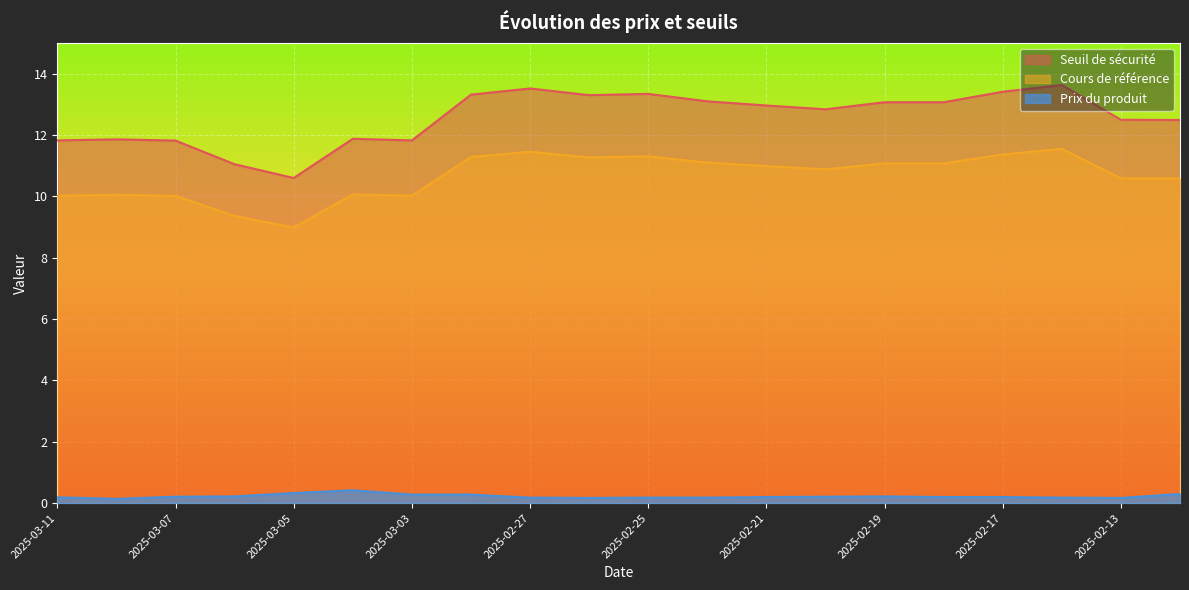

What is the difference between the highest and lowest values at 2025-02-28?

13.0